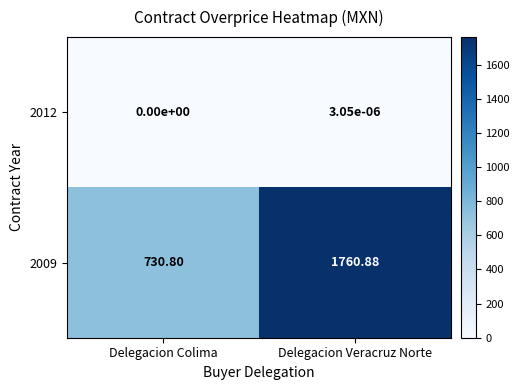

Which label corresponds to the largest value in the chart?

Delegacion Veracruz Norte